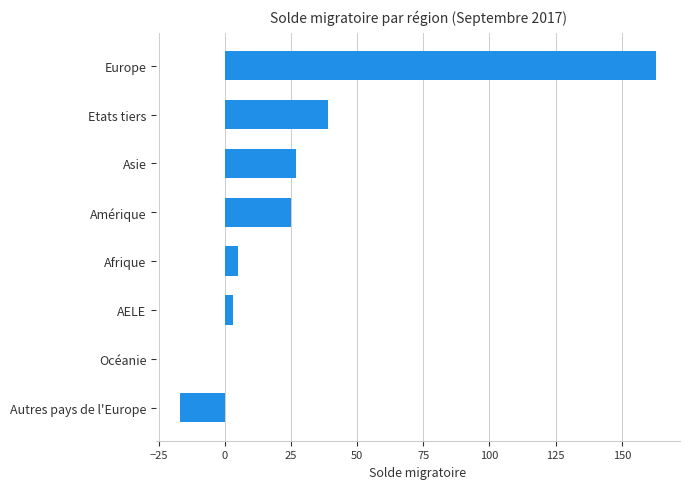

At which label is the value closest to 73?

Etats tiers